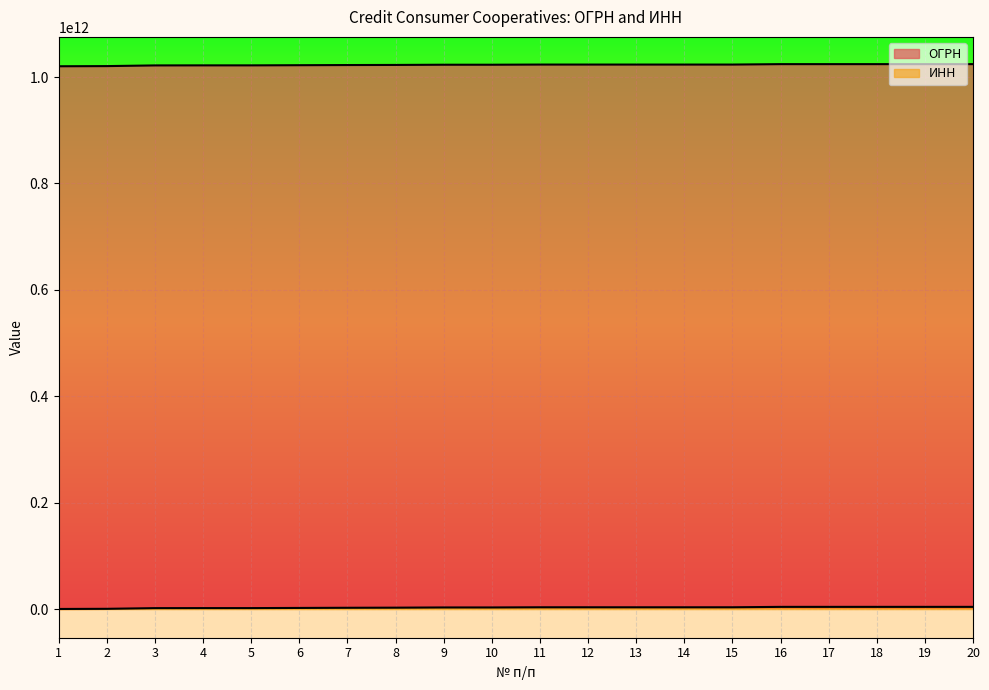

What value does the ИНН series have at 12, to the nearest 100?

3436011600